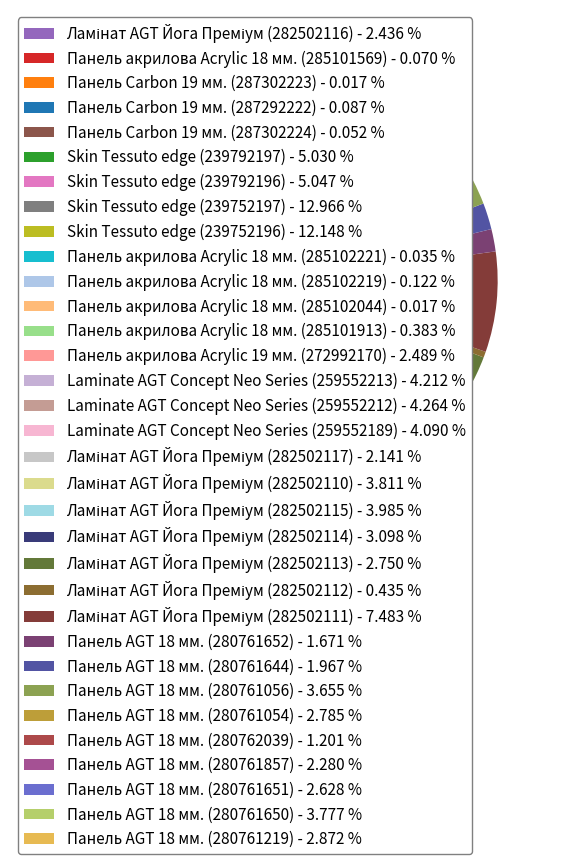

What percentage is the Laminate AGT Concept Neo Series (259552212) slice, to the nearest percent?

4%